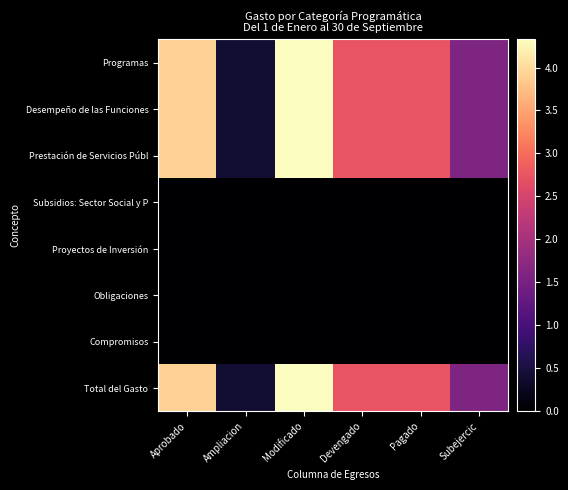

Reading right to left, transcribe all the data shown in this chart.

Programas: Subejercic=1580436.7	Pagado=2745984.7	Devengado=2745984.7	Modificado=4326421.4	Ampliacion=409999.1	Aprobado=3916422.3
Desempeño de las Funciones: Subejercic=1580436.7	Pagado=2745984.7	Devengado=2745984.7	Modificado=4326421.4	Ampliacion=409999.1	Aprobado=3916422.3
Prestación de Servicios Públ: Subejercic=1580436.7	Pagado=2745984.7	Devengado=2745984.7	Modificado=4326421.4	Ampliacion=409999.1	Aprobado=3916422.3
Subsidios: Sector Social y P: Subejercic=0.0	Pagado=0.0	Devengado=0.0	Modificado=0.0	Ampliacion=0.0	Aprobado=0.0
Proyectos de Inversión: Subejercic=0.0	Pagado=0.0	Devengado=0.0	Modificado=0.0	Ampliacion=0.0	Aprobado=0.0
Obligaciones: Subejercic=0.0	Pagado=0.0	Devengado=0.0	Modificado=0.0	Ampliacion=0.0	Aprobado=0.0
Compromisos: Subejercic=0.0	Pagado=0.0	Devengado=0.0	Modificado=0.0	Ampliacion=0.0	Aprobado=0.0
Total del Gasto: Subejercic=1580436.7	Pagado=2745984.7	Devengado=2745984.7	Modificado=4326421.4	Ampliacion=409999.1	Aprobado=3916422.3